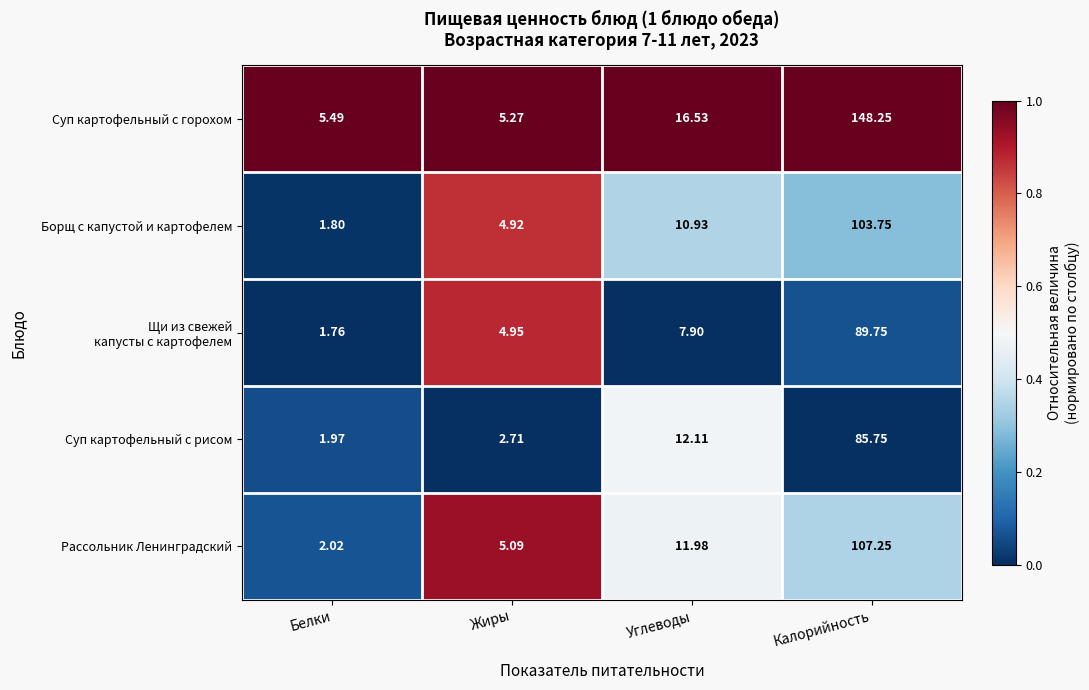

At which label does Рассольник Ленинградский first exceed 11?

Углеводы